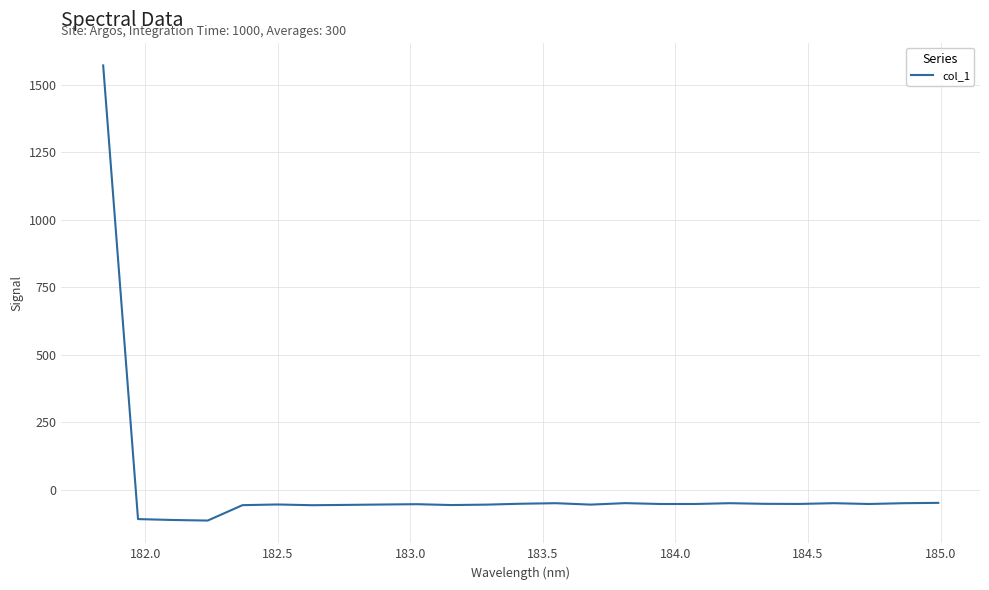

What is the greatest value displayed?

1572.6